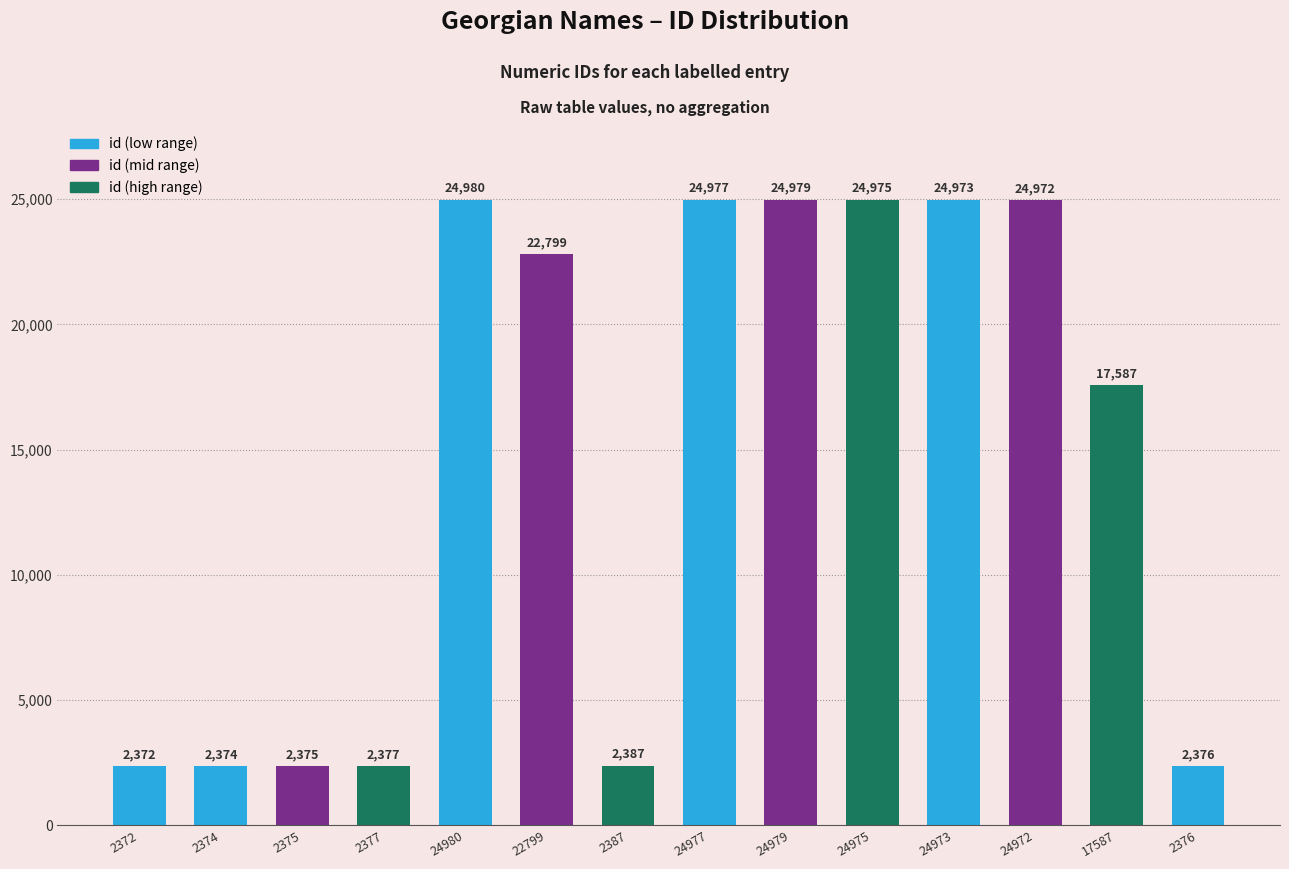

What is the change in value from 2374 to 2377?

+3